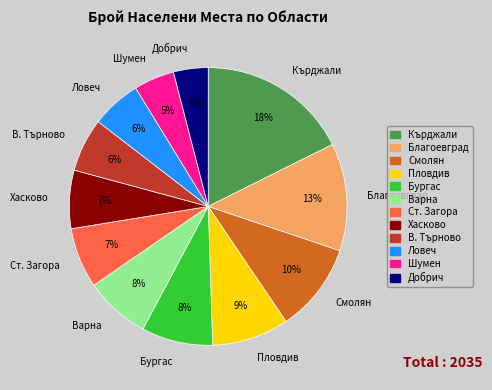

Does any single category account for the majority?

No